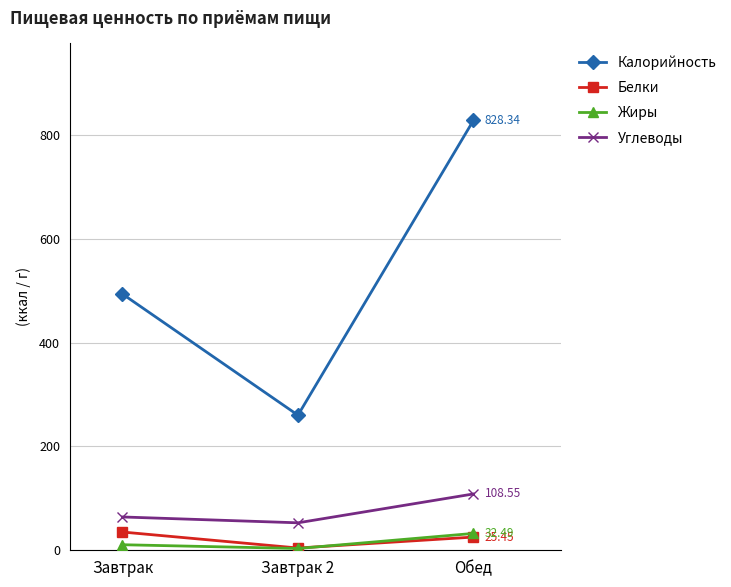

What is the approximate value of Углеводы at Завтрак?

64.2